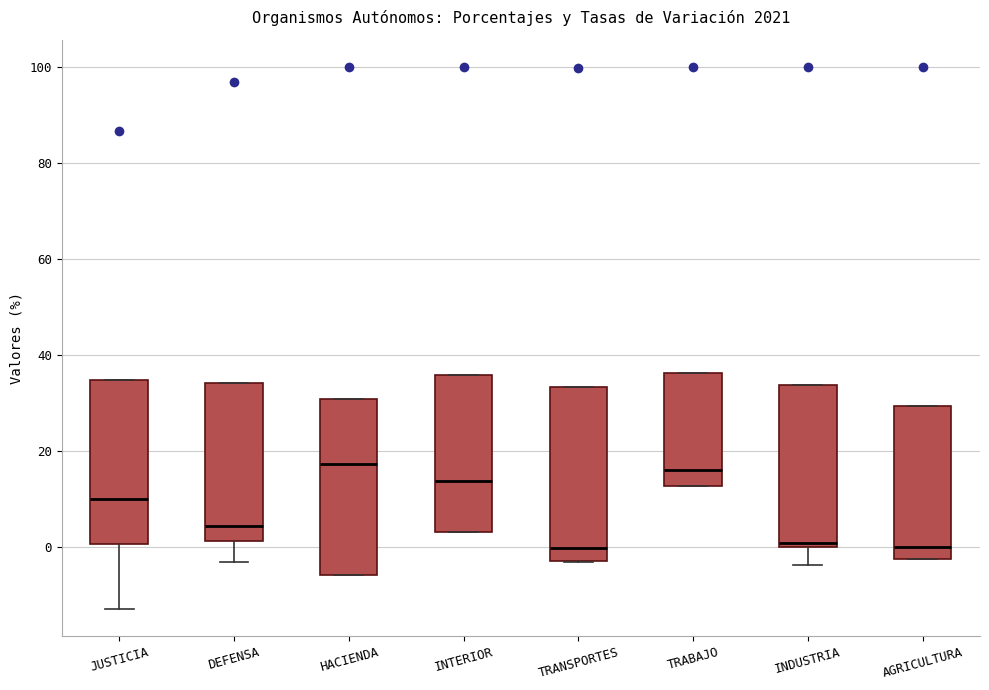

Where is the upper edge of the box for INDUSTRIA on the y-axis? The values are not printed on the chart, so give them approximately, as read against the axis.

34